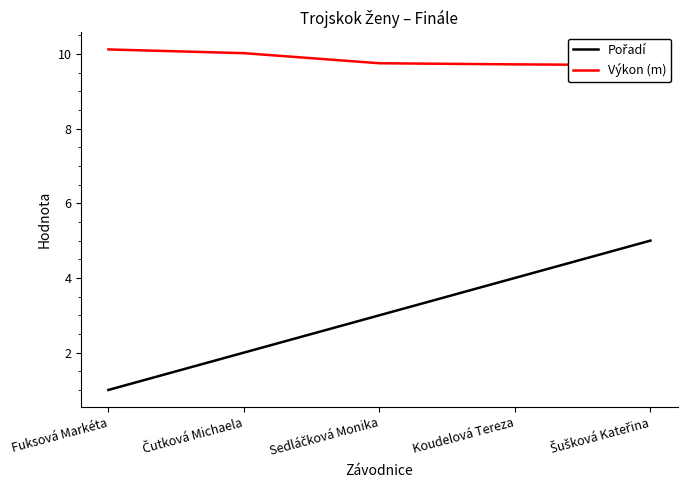

What is the value of the Výkon (m) point at the 1st from the left?

10.1